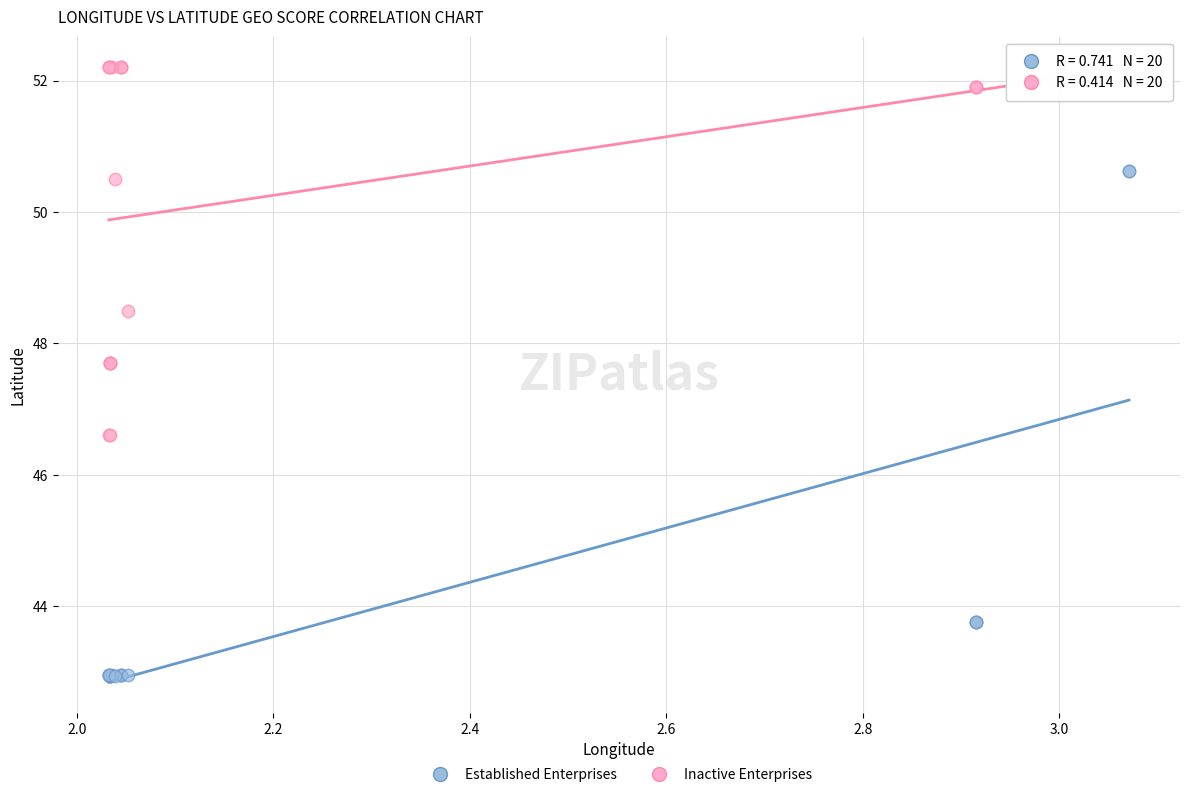

Which series has the largest Y range (max minus min)?

Established Enterprises